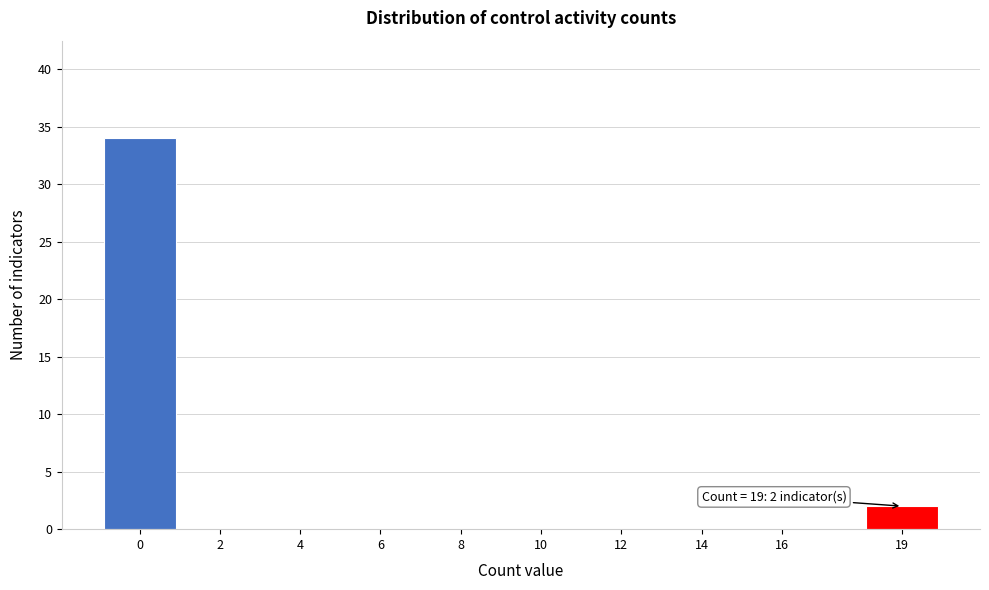

Reading left to right, what are all the values shown in this chart?

0=34	2=0	4=0	6=0	8=0	10=0	12=0	14=0	16=0	19=2